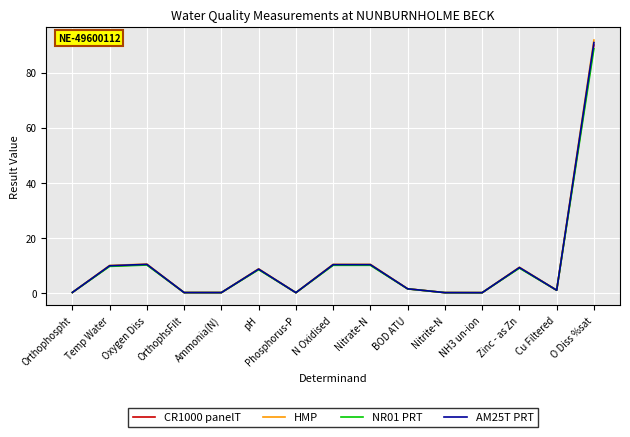

How many interior local valleys does the NR01 PRT series have?

4